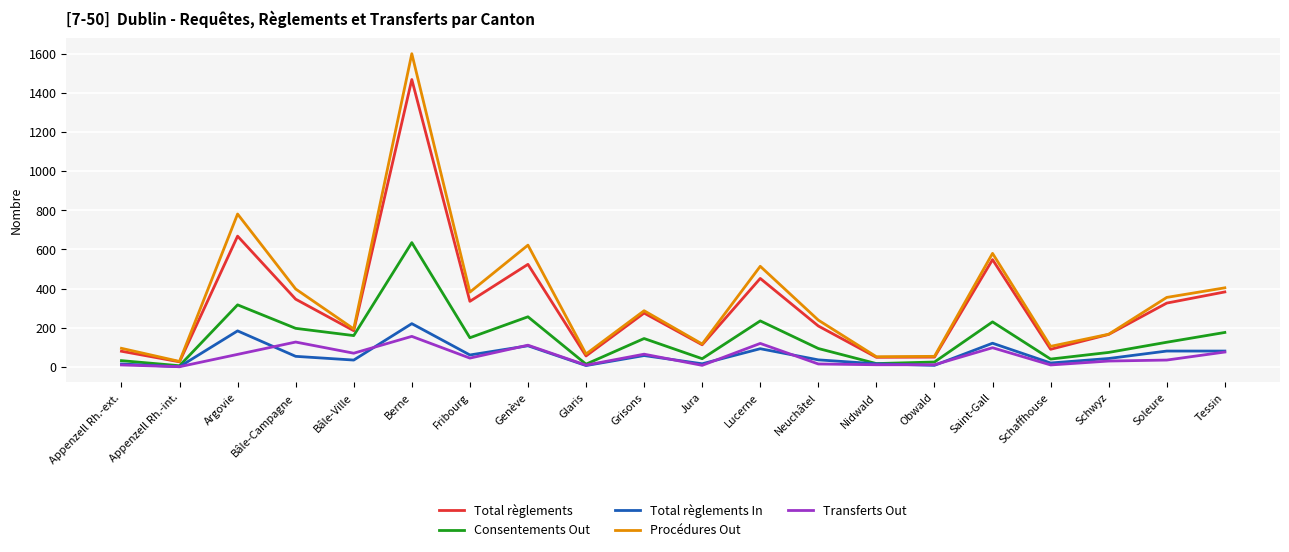

Which series has the largest range (max minus min)?

Procédures Out